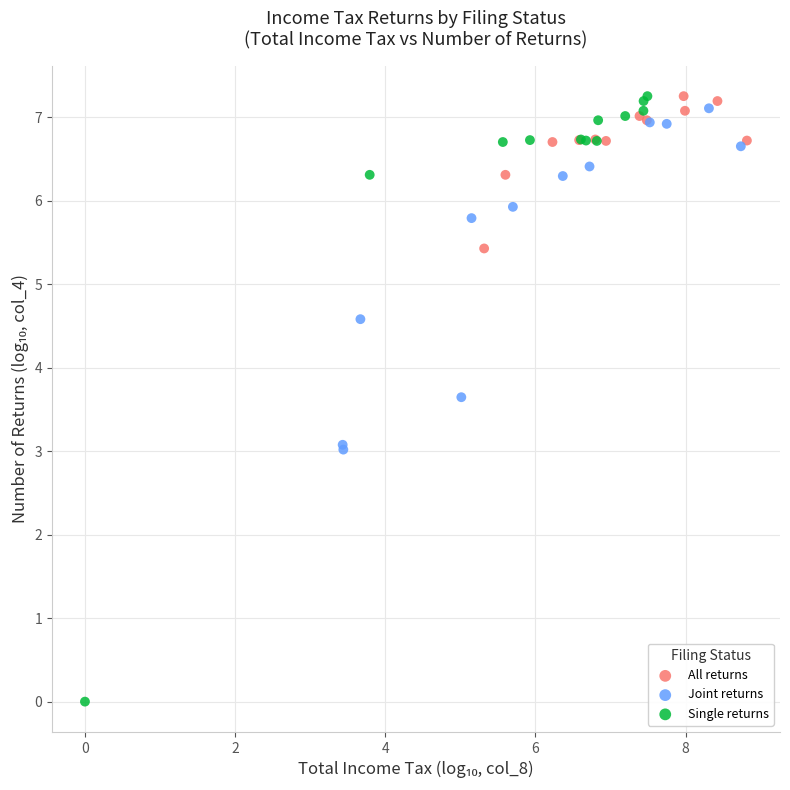

Which series contains the lowest Y value?

Single returns